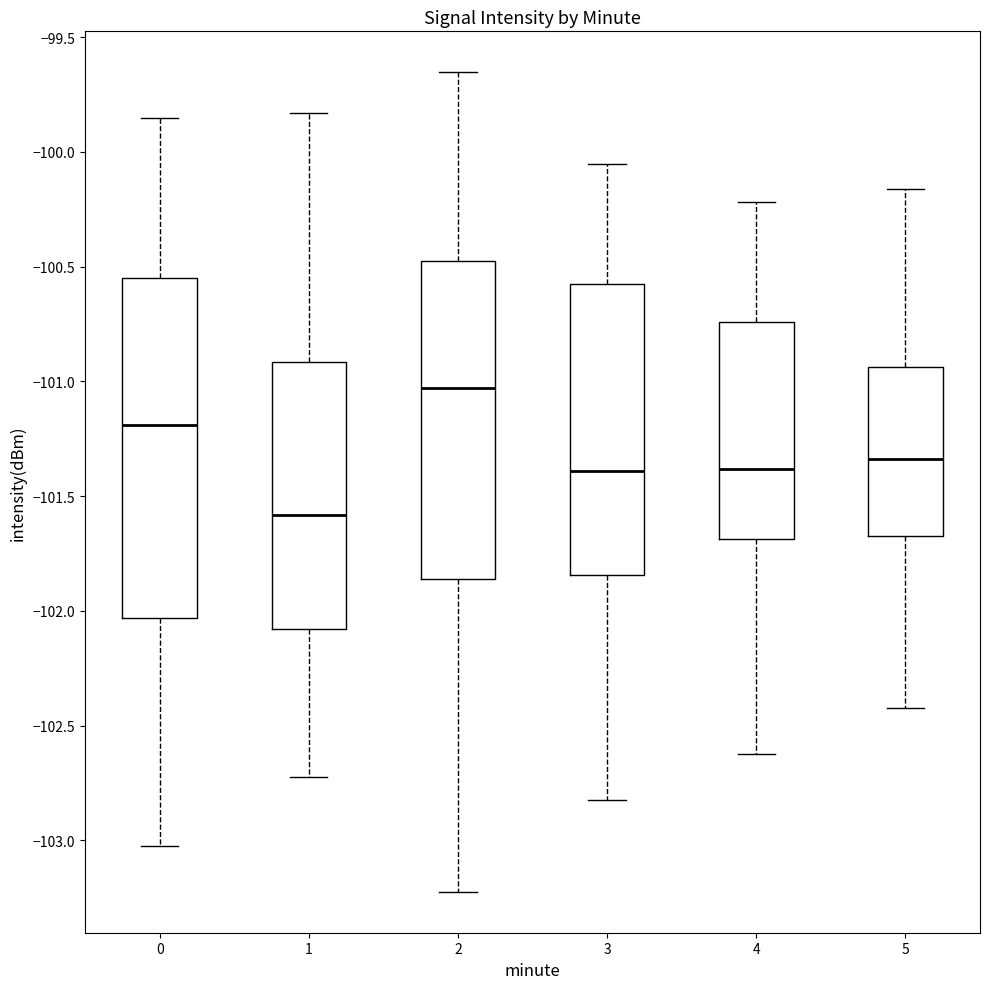

Where does the median line of the box at x = 4 sit on the y-axis? The values are not printed on the chart, so give them approximately, as read against the axis.

-101.40